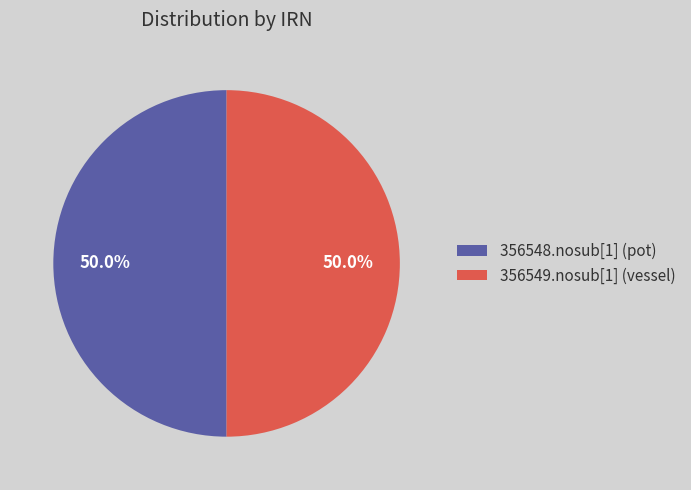

Approximately how many times larger is the value at 356549.nosub[1] (vessel) compared to 356548.nosub[1] (pot)?

1.0